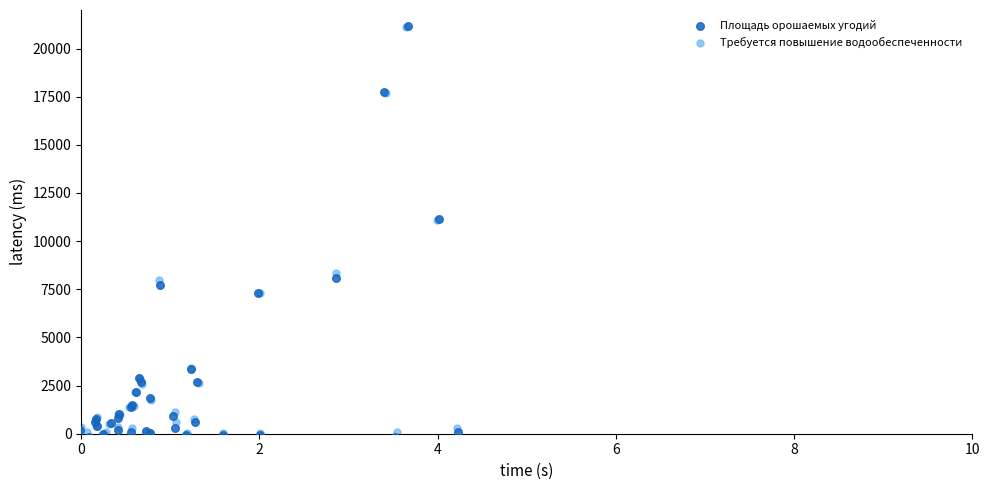

Which series has the largest Y range (max minus min)?

Площадь орошаемых угодий